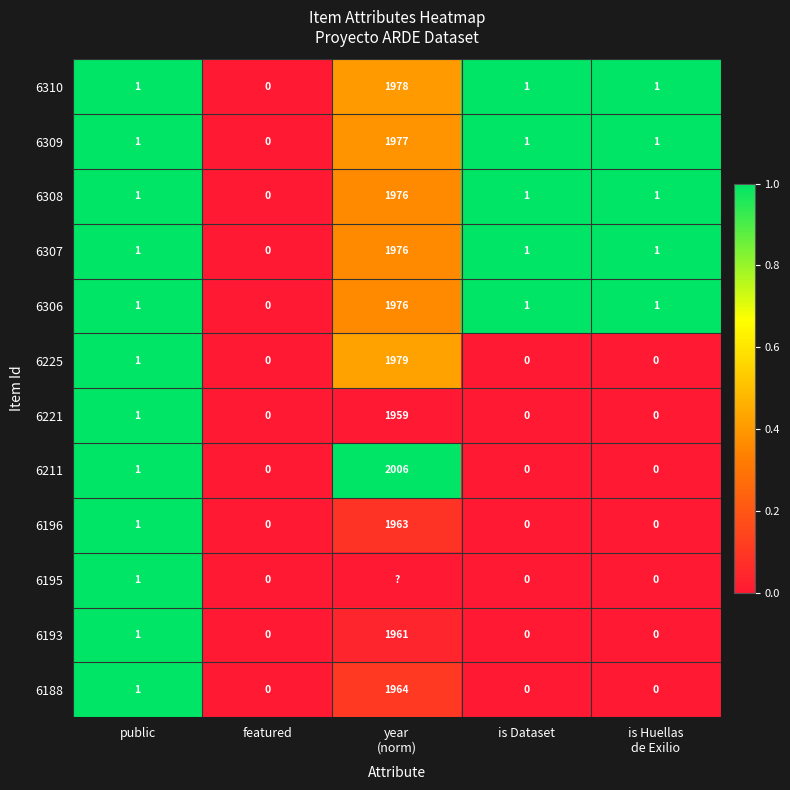

True or false: 6307 has a value of 1 at public.

True